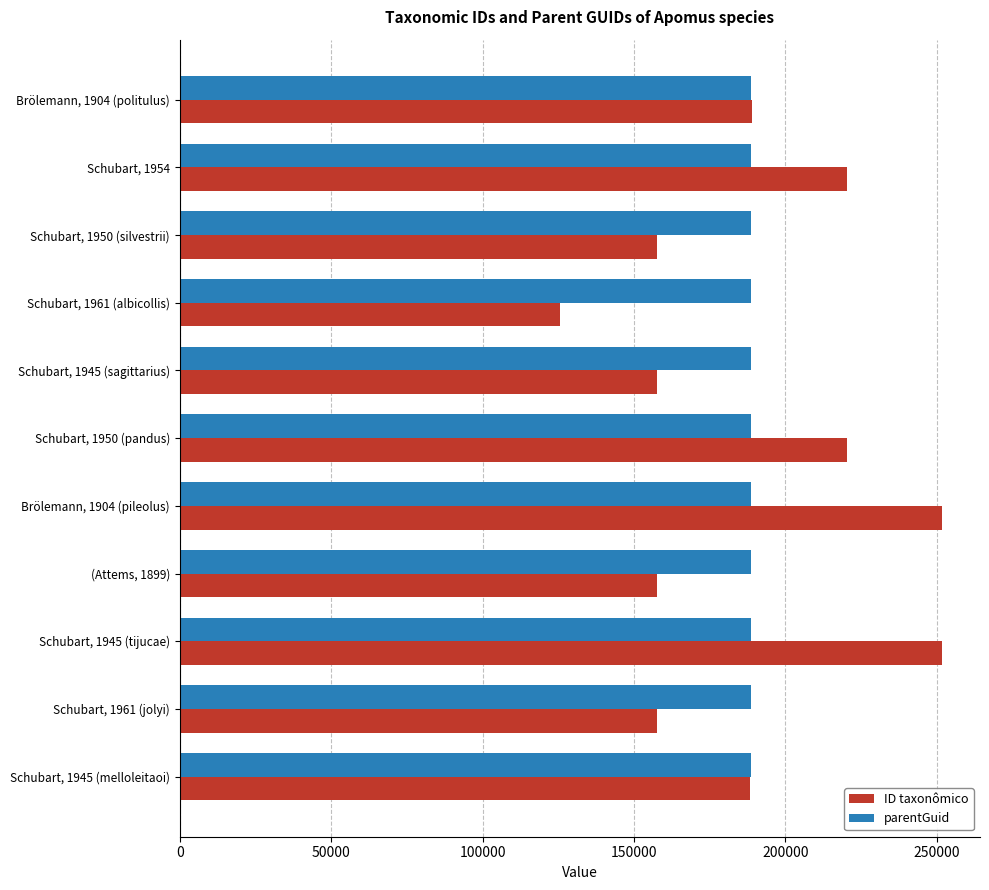

What is the smallest value displayed?

125407